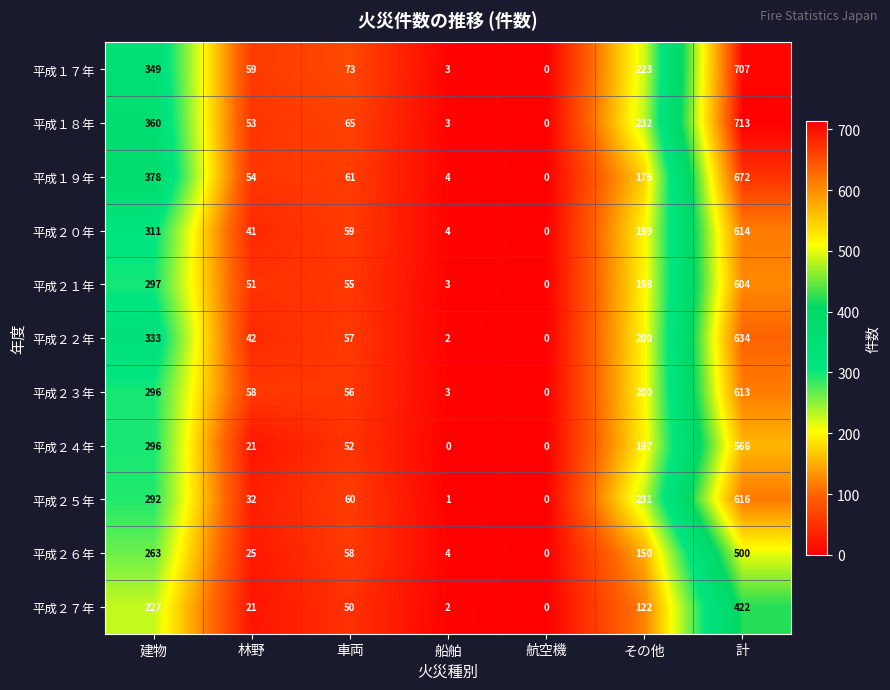

Which series has the largest total across all categories?

平成１８年